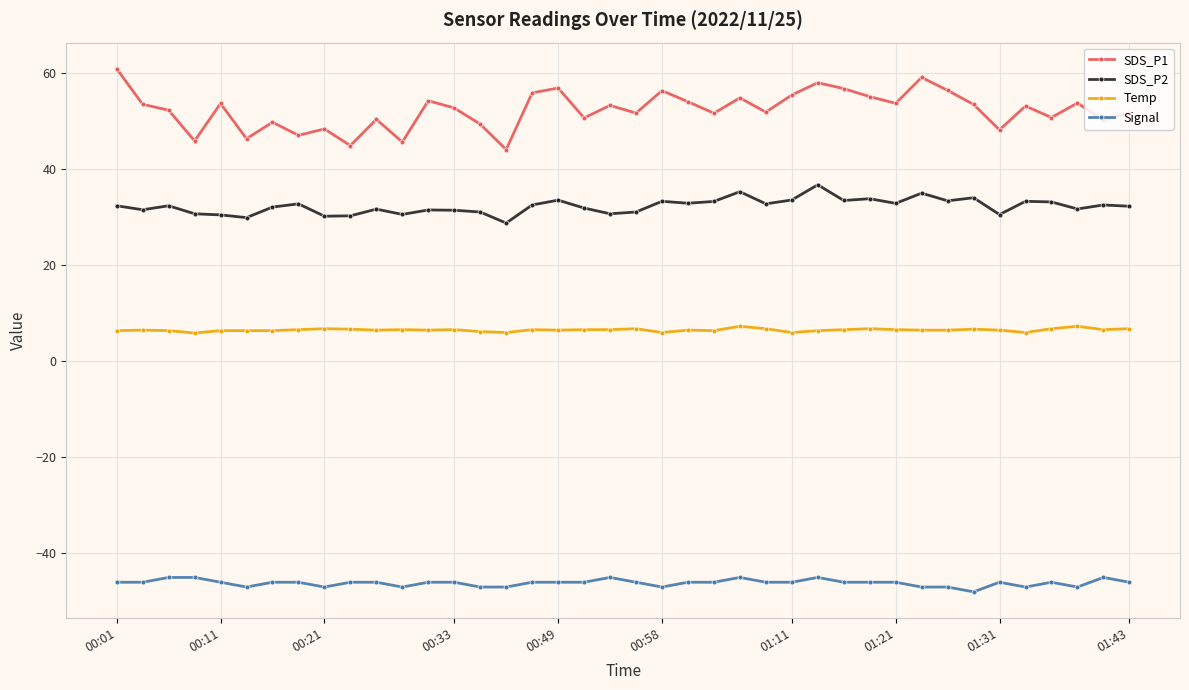

Which series has the widest spread of values?

SDS_P1